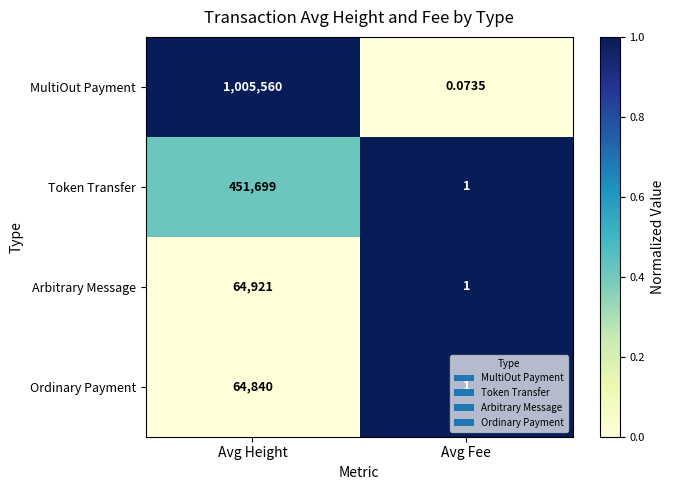

What is the total value across all series at Avg Height?

1587020.0